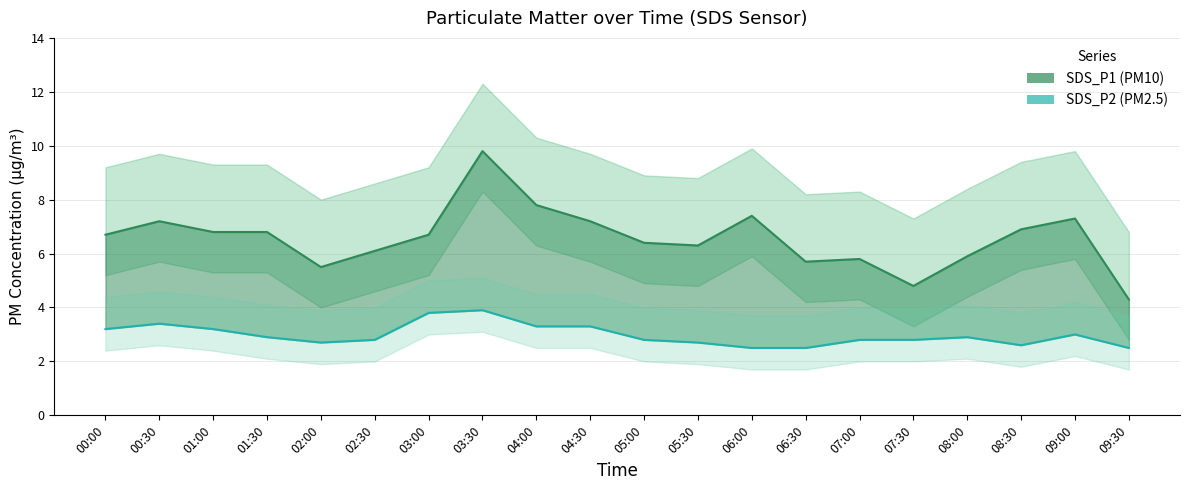

What are all the series names shown in the legend?

SDS_P1, SDS_P2